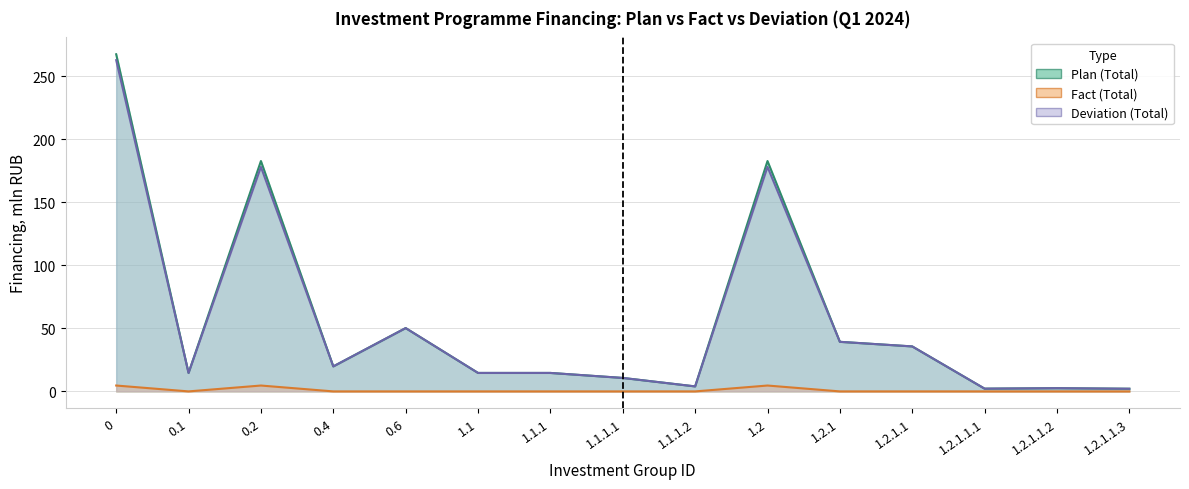

True or false: Deviation (Total) and Fact (Total) cross at least once.

False